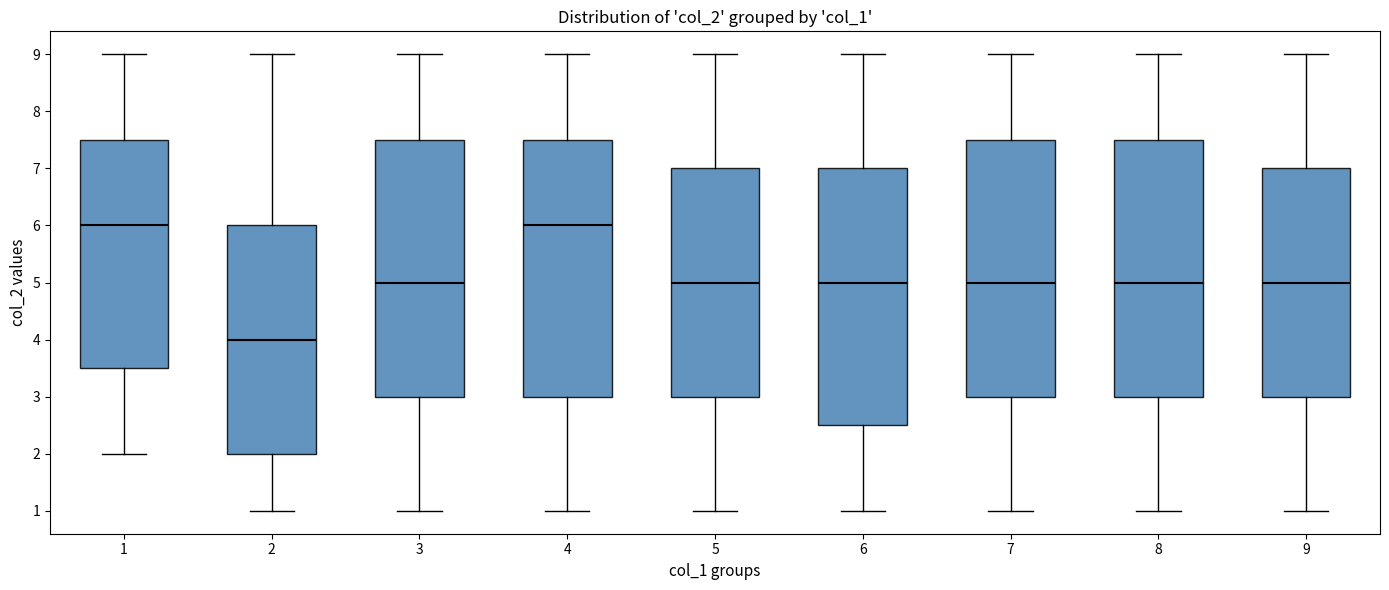

Where does the median line of the box at x = 8 sit on the y-axis? The values are not printed on the chart, so give them approximately, as read against the axis.

5.0